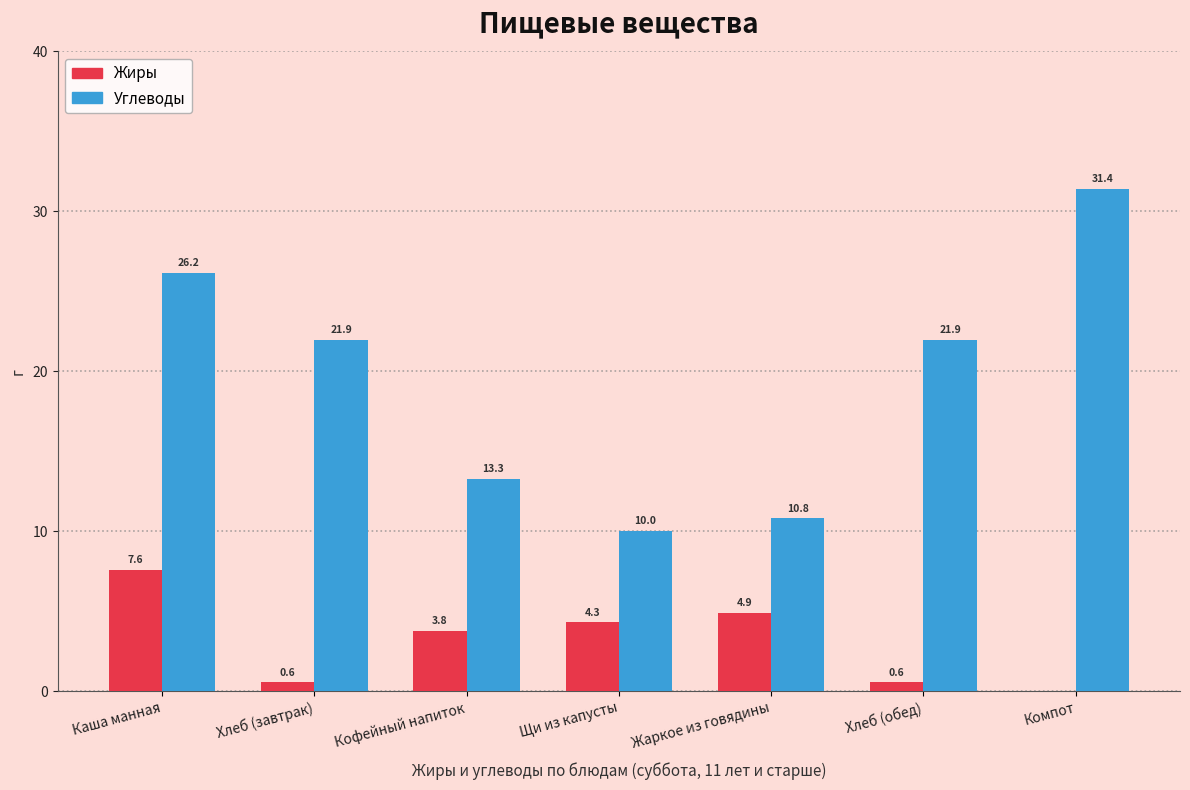

The value of Жиры at Жаркое из говядины is 4.9. True or false?

True